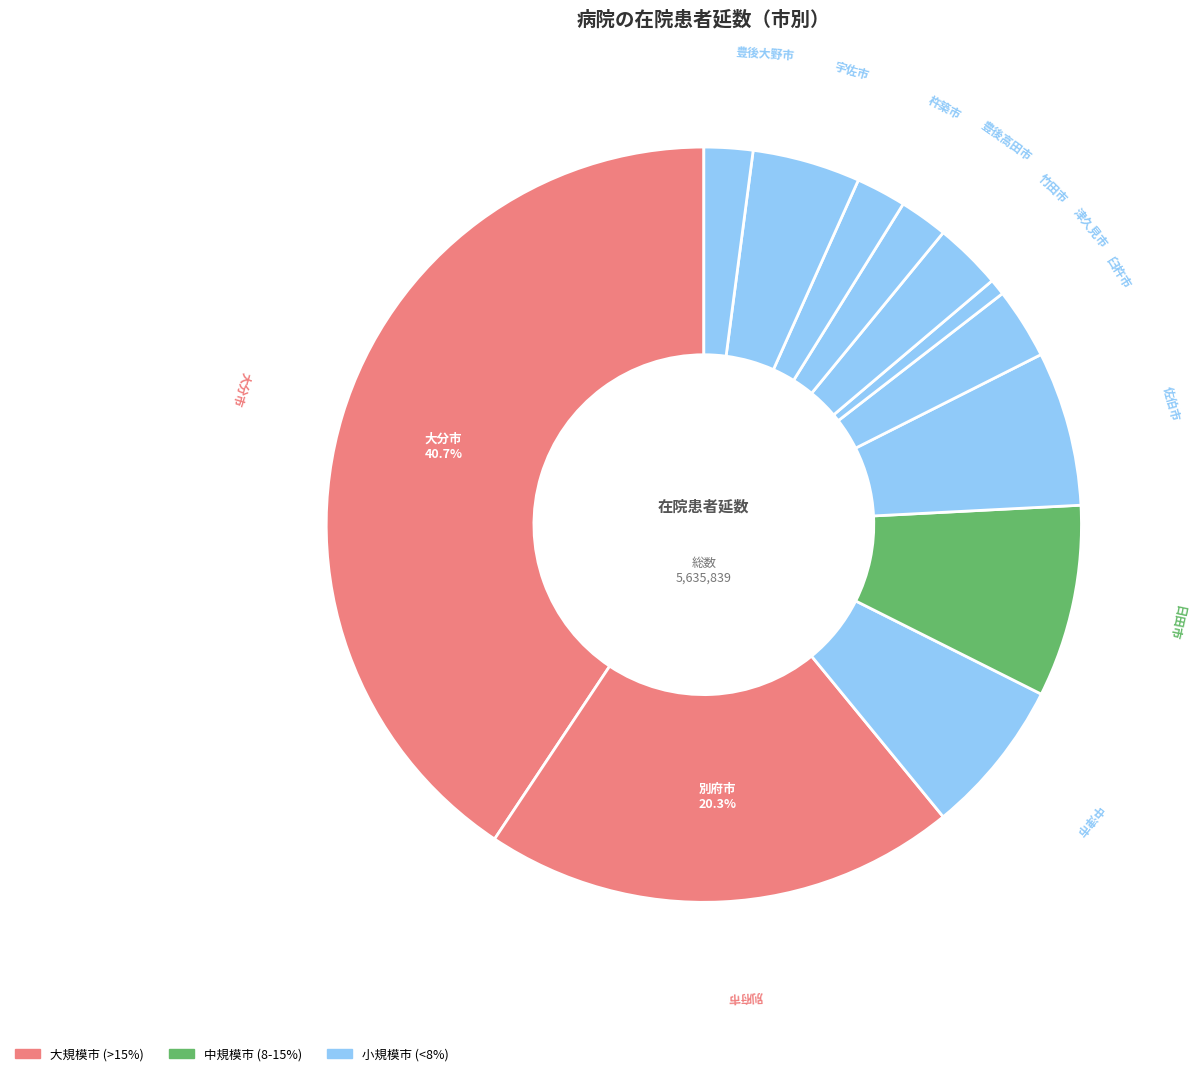

How many segments does this pie chart have?

12